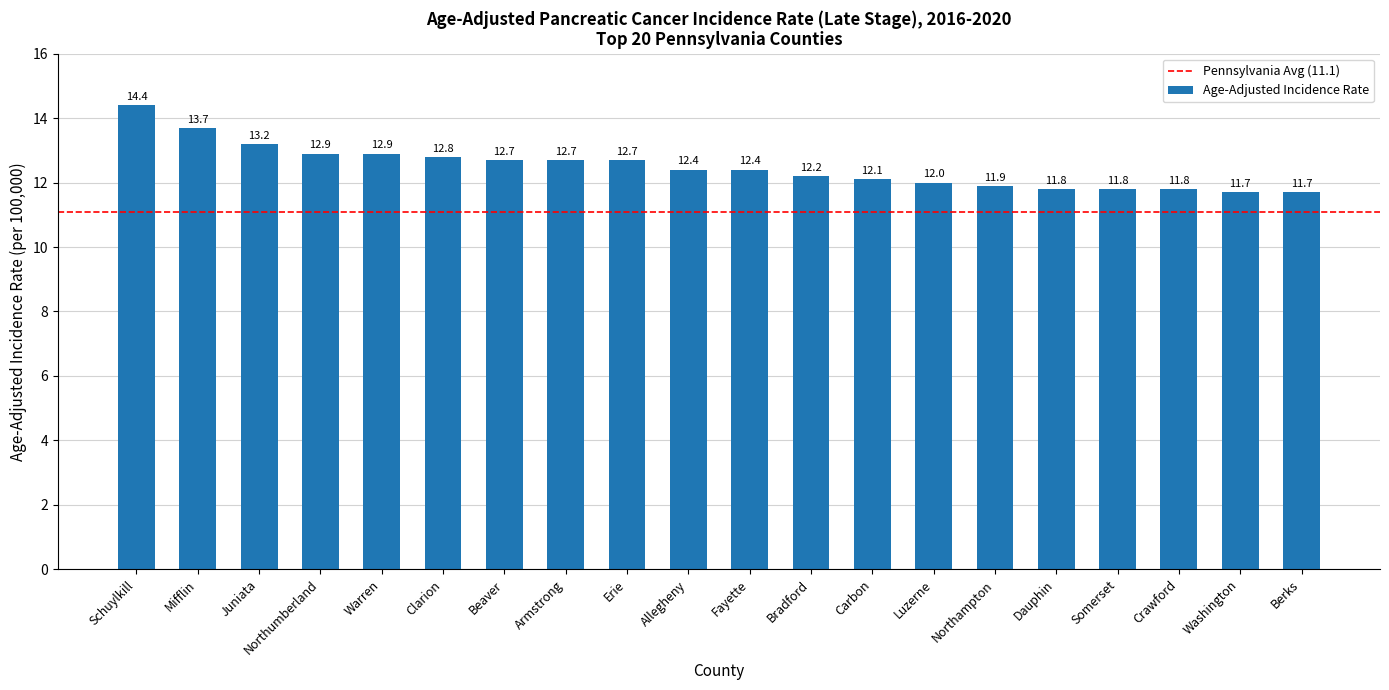

Is it true that the value at Clarion is 6.1?

False